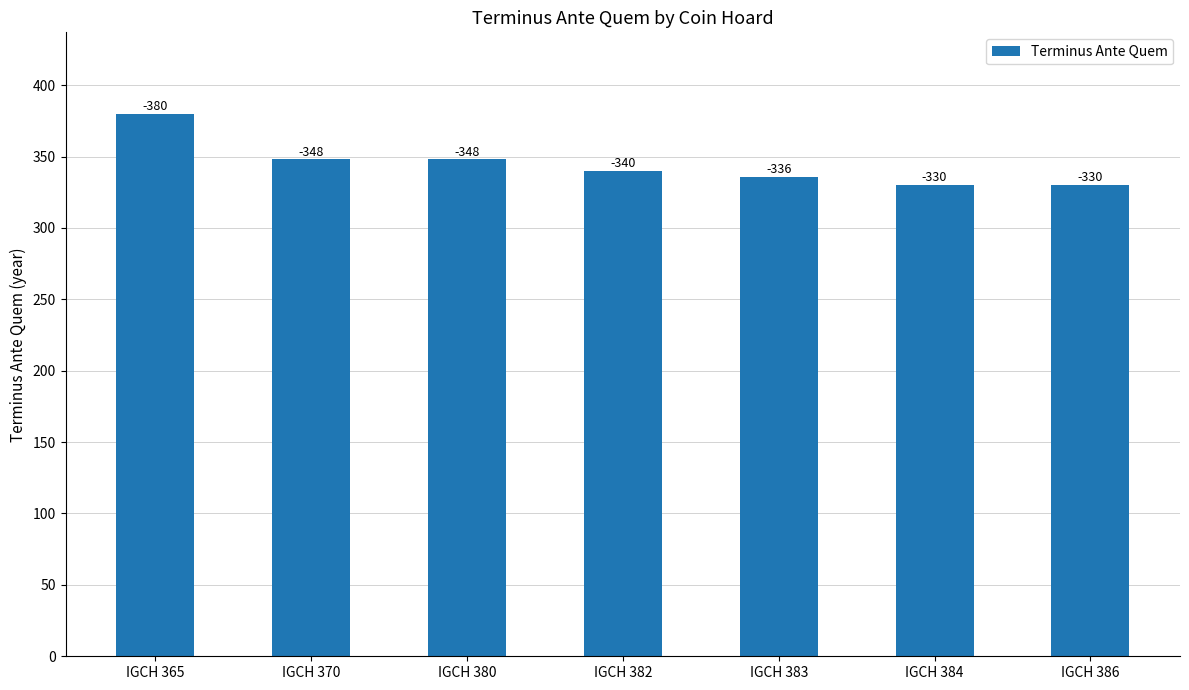

The chart shows a value of 348 at IGCH 380. True or false?

True